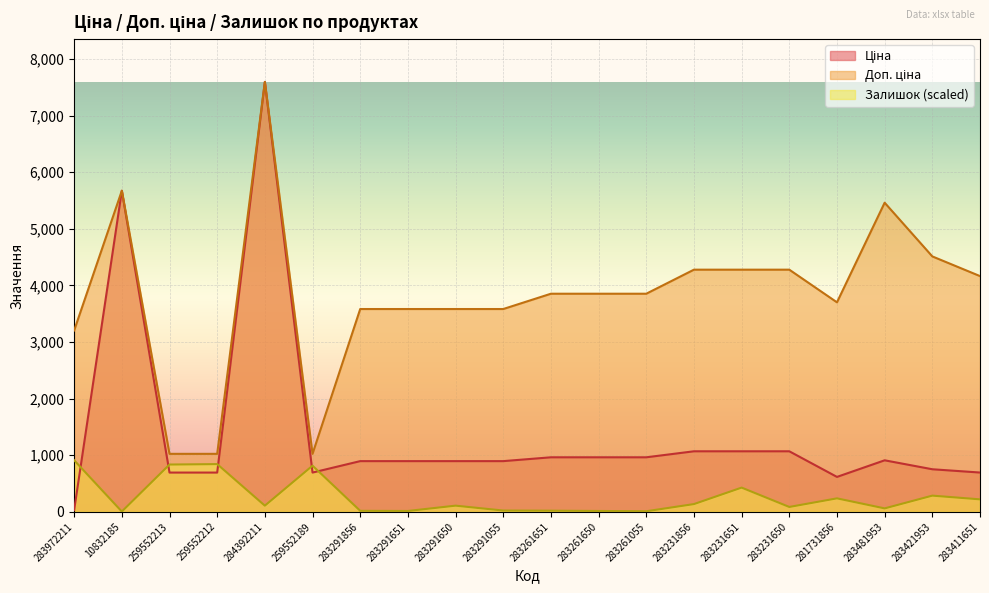

The value of Ціна at 283972211 is 32.0. True or false?

True